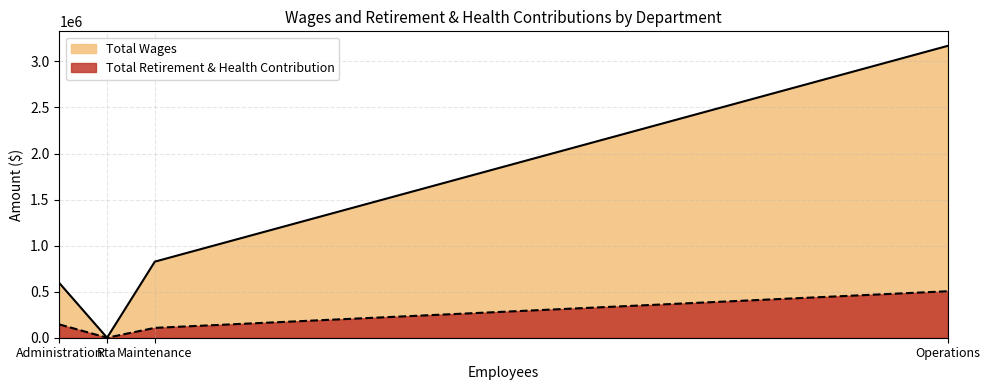

Rank the series by their average value, from highest to lowest.

Total Wages, Total Retirement & Health Contribution